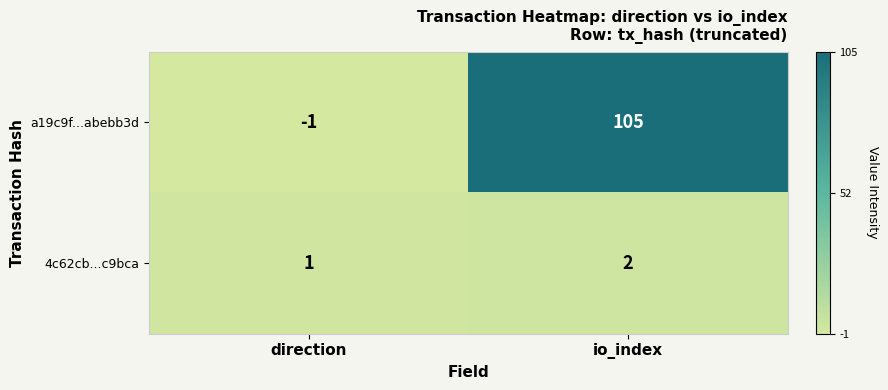

How many negative values does the a19c9f...abebb3d series have?

1